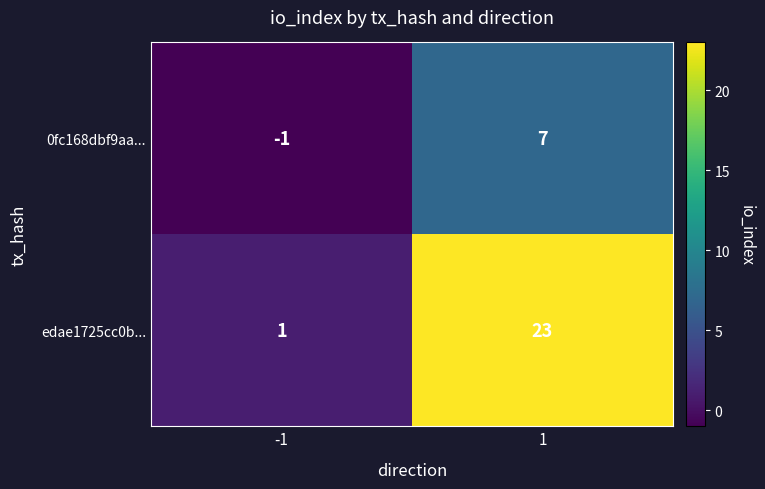

List the series in order of their overall mean, highest first.

edae1725cc0b..., 0fc168dbf9aa...